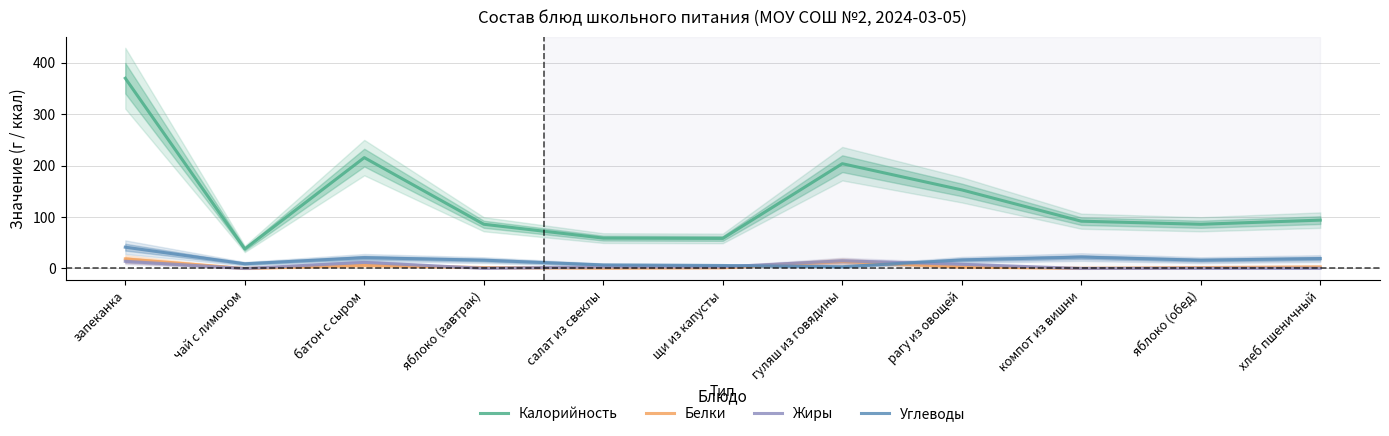

What position from the right is компот из вишни?

3